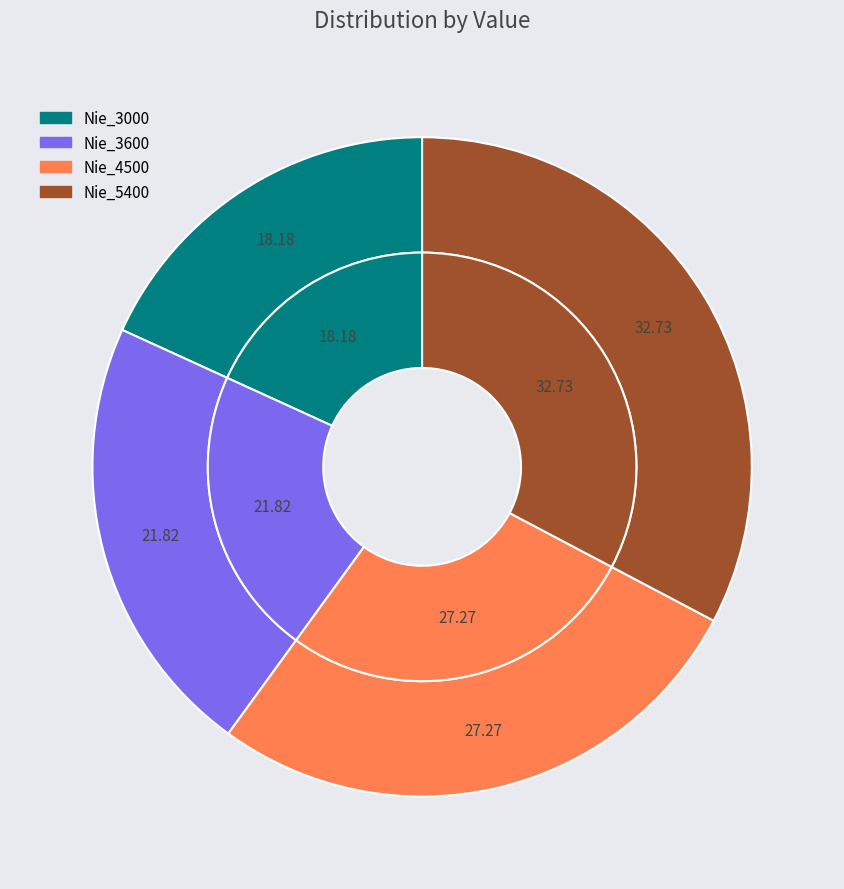

Is Nie_5400 the majority of the pie?

No